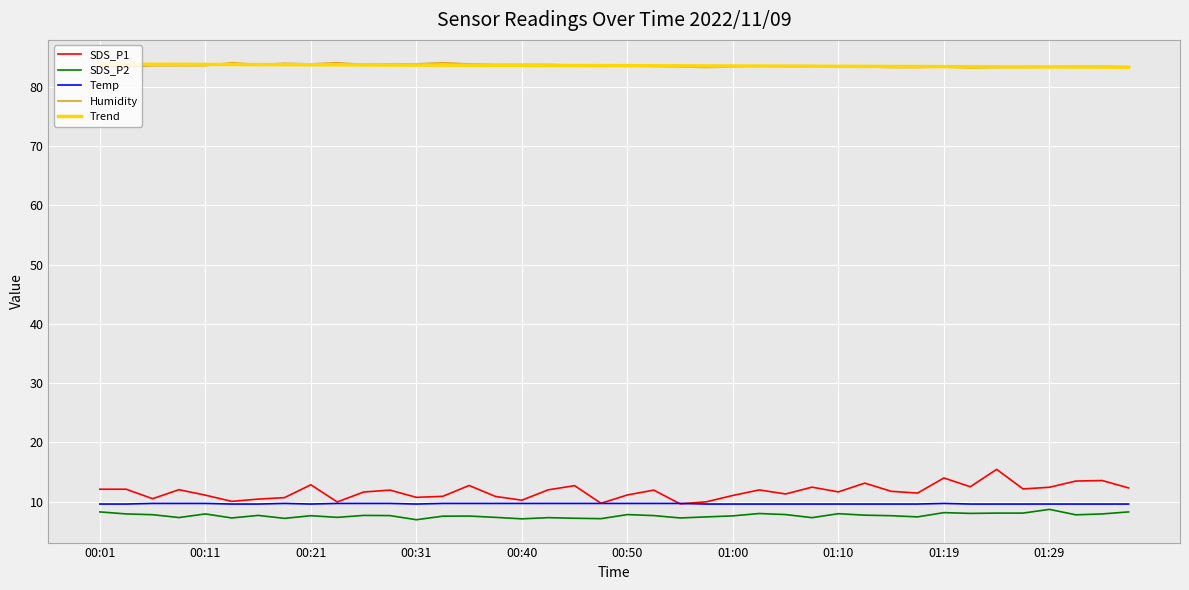

Which series has the largest range (max minus min)?

SDS_P1